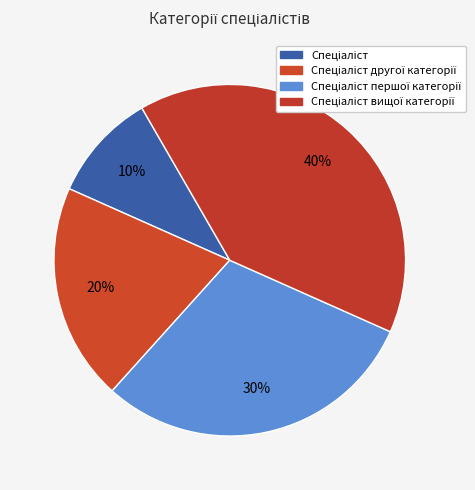

How many slices are in this pie chart?

4